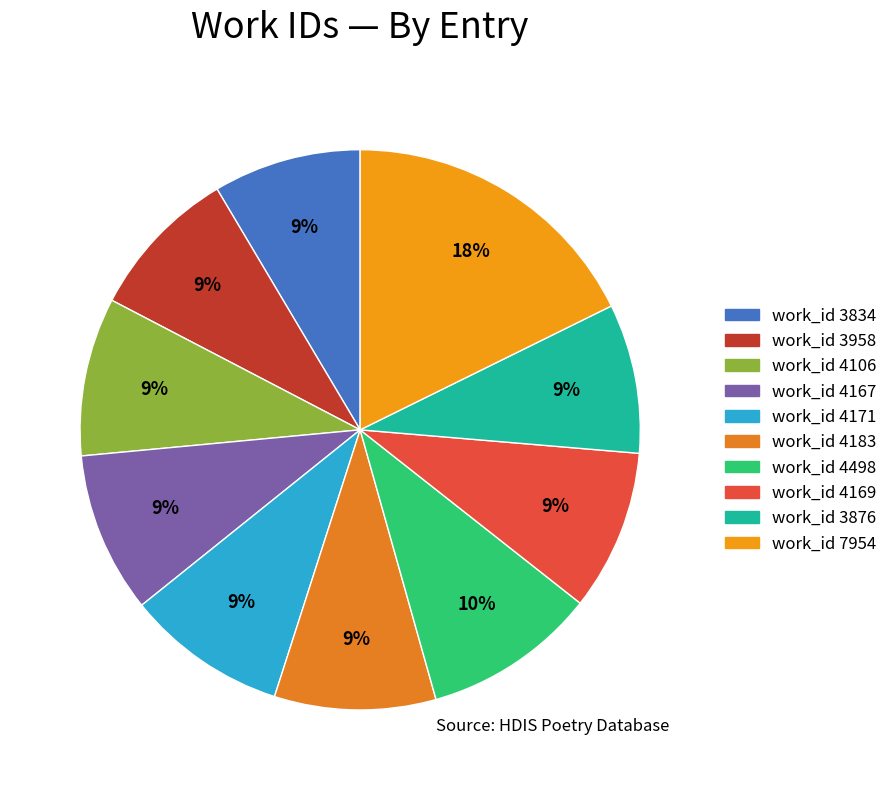

How many slices are in this pie chart?

10